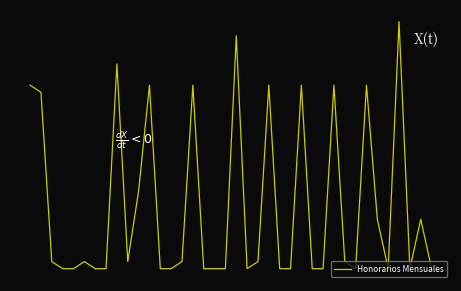

Is this an area chart (filled region under the line)?

No